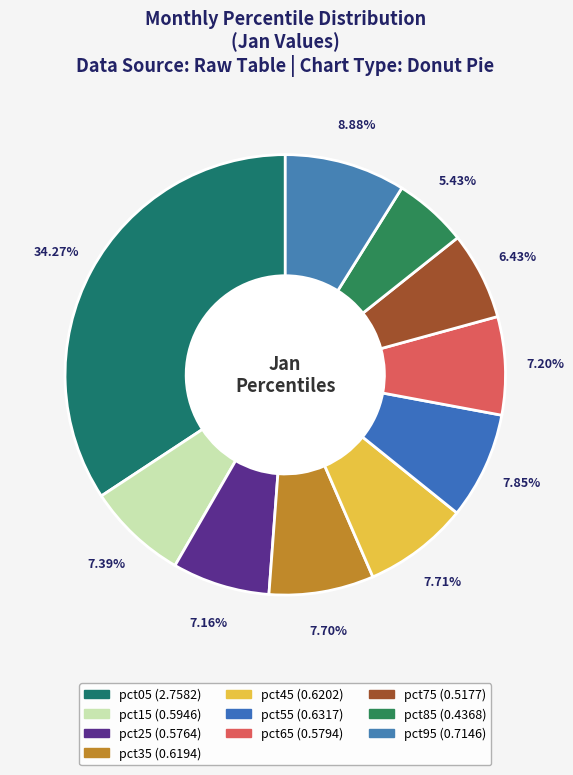

To the nearest percent, what portion does pct75 represent?

6%